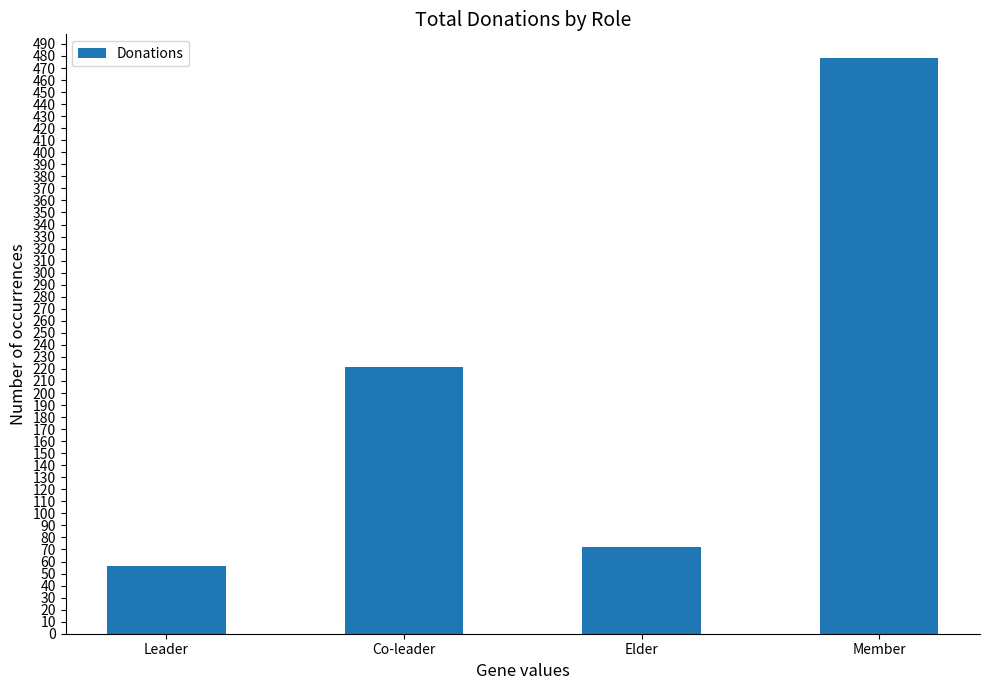

What is the value of the 2nd bar from the left?

222